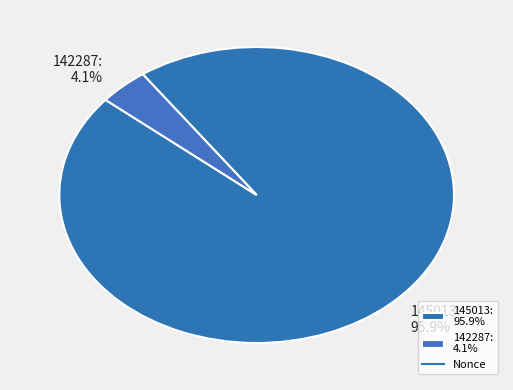

True or false: 145013 accounts for 96% of the total.

True